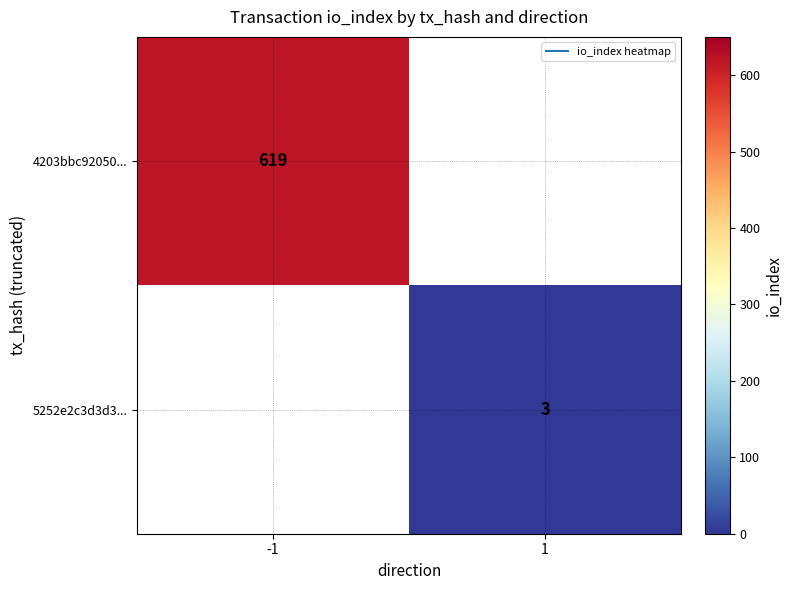

Which has a higher value, 1 or -1?

-1